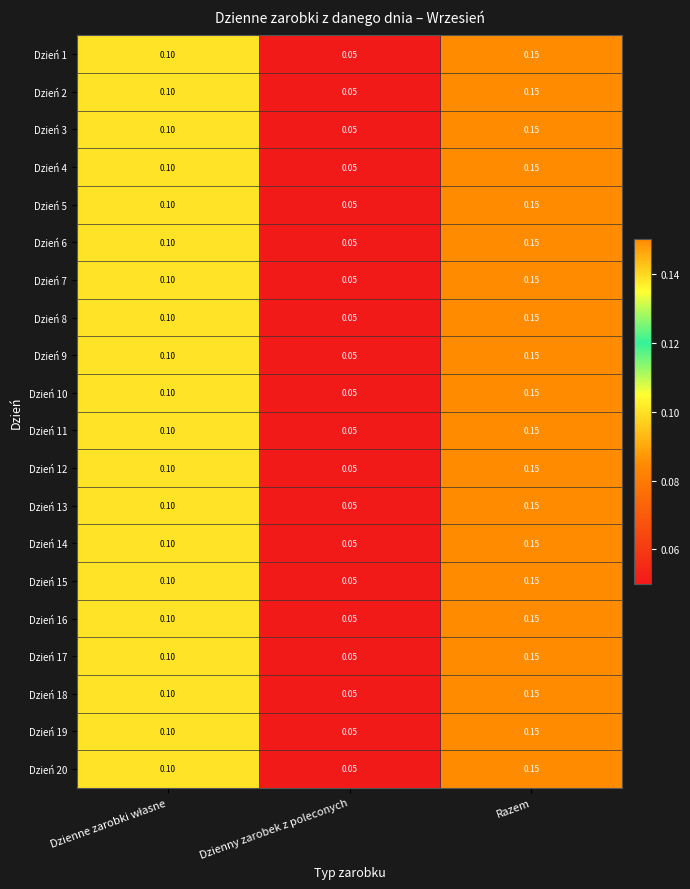

Where is Dzień 4 nearest to the value 0?

Dzienny zarobek z poleconych